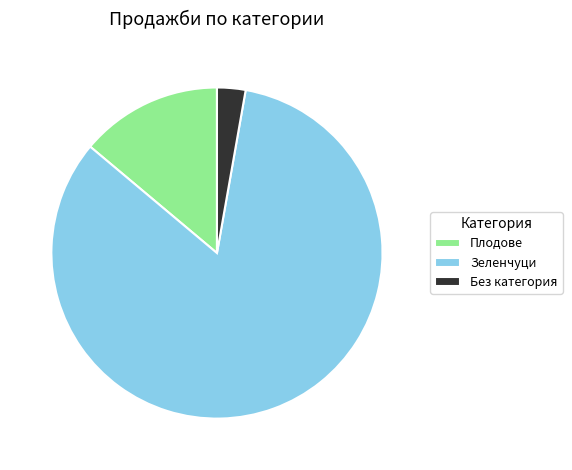

Rank the categories by value from lowest to highest.

Без категория, Плодове, Зеленчуци